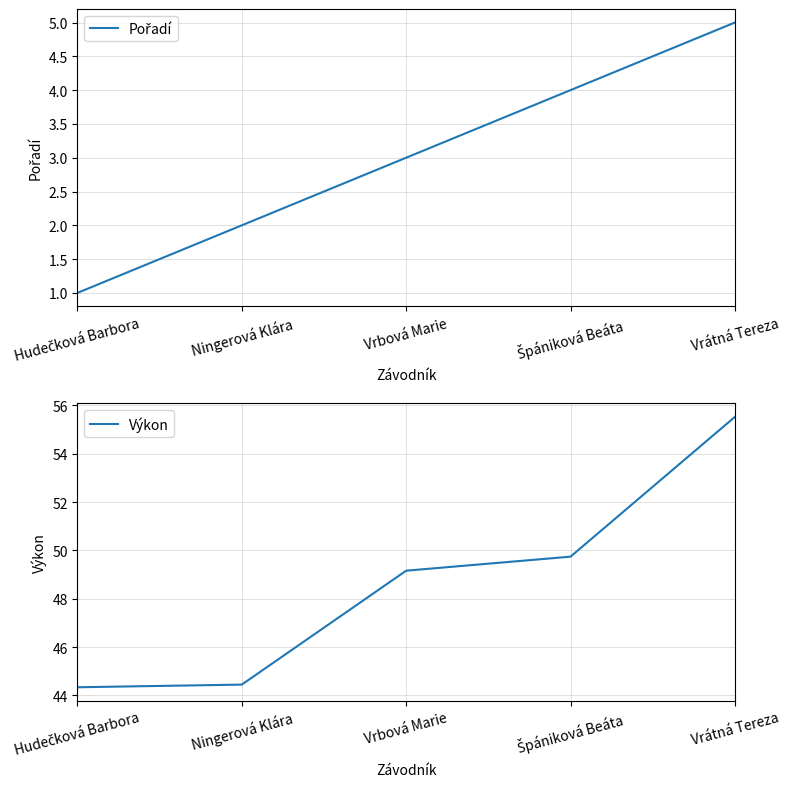

How many Pořadí values are between 2 and 4?

3